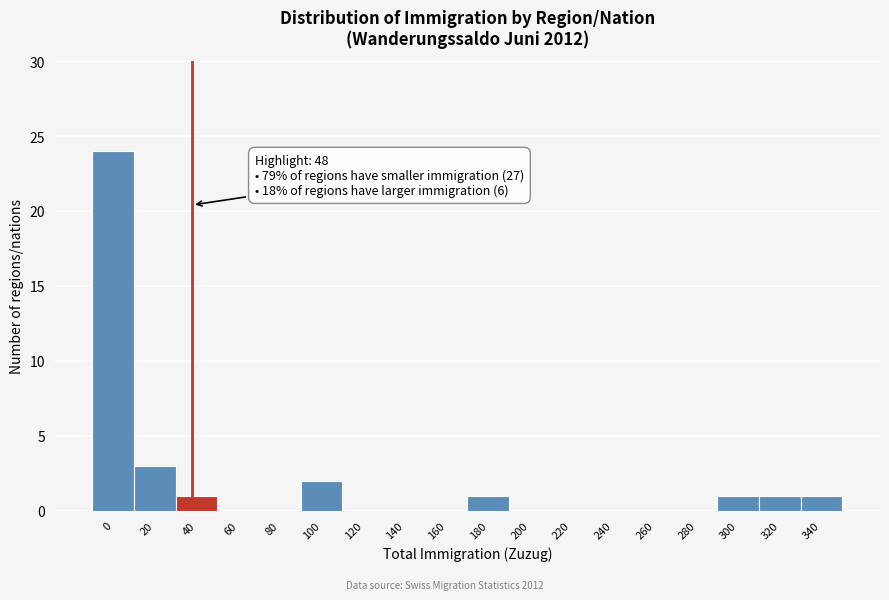

Reading right to left, transcribe all the data shown in this chart.

340=1	320=1	300=1	280=0	260=0	240=0	220=0	200=0	180=1	160=0	140=0	120=0	100=2	80=0	60=0	40=1	20=3	0=24